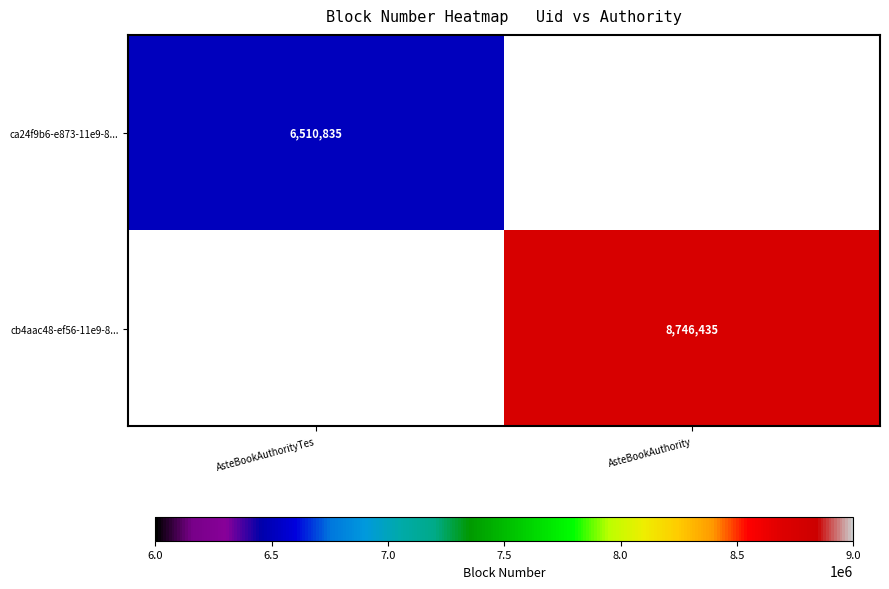

The cb4aac48-ef56-11e9-8... series shows 8746435 at AsteBookAuthority. True or false?

True